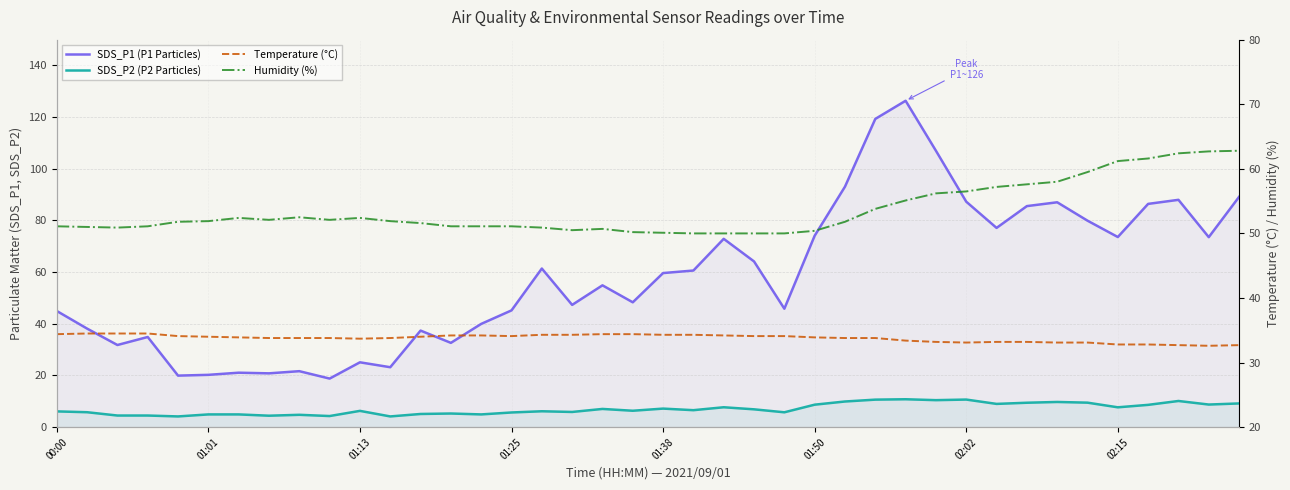

Rank the categories by SDS_P1 (P1 Particles) value from highest to lowest.

28, 27, 29, 26, 39, 37, 30, 33, 36, 32, 34, 31, 25, 35, 38, 22, 23, 16, 21, 20, 18, 19, 17, 24, 15, 00:00, 14, 01:01, 12, 01:25, 13, 01:13, 10, 11, 8, 02:02, 02:15, 01:50, 01:38, 9